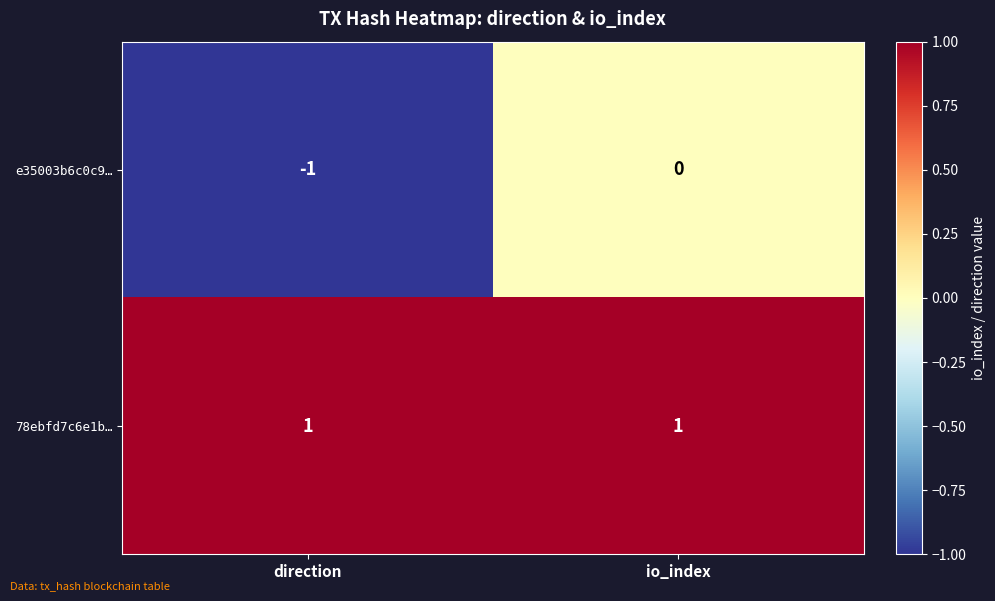

Rank the series at io_index from lowest to highest value.

e35003b6c0c9…, 78ebfd7c6e1b…